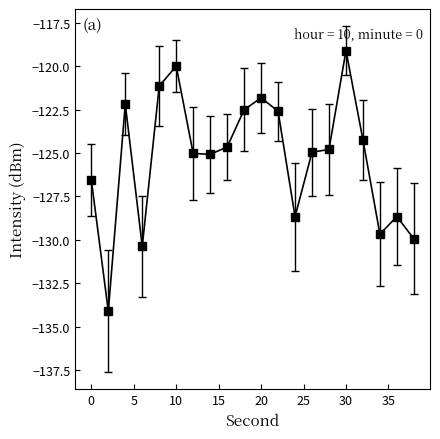

True or false: there are more than 1 points higher than both neighbors.

True